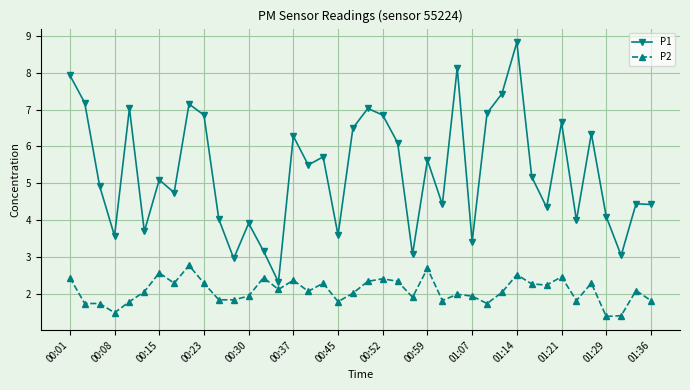

True or false: P1 and P2 intersect in this chart.

False